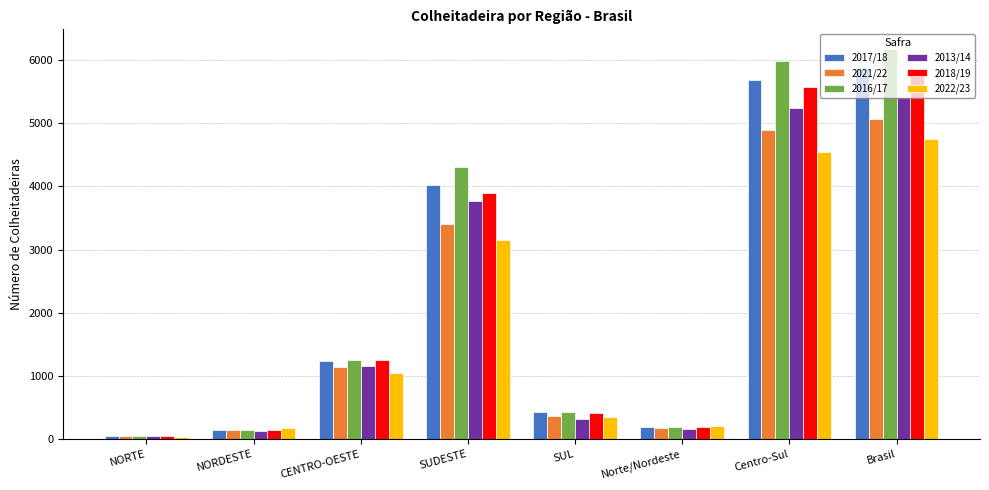

What is the total value across all series at NORTE?

246